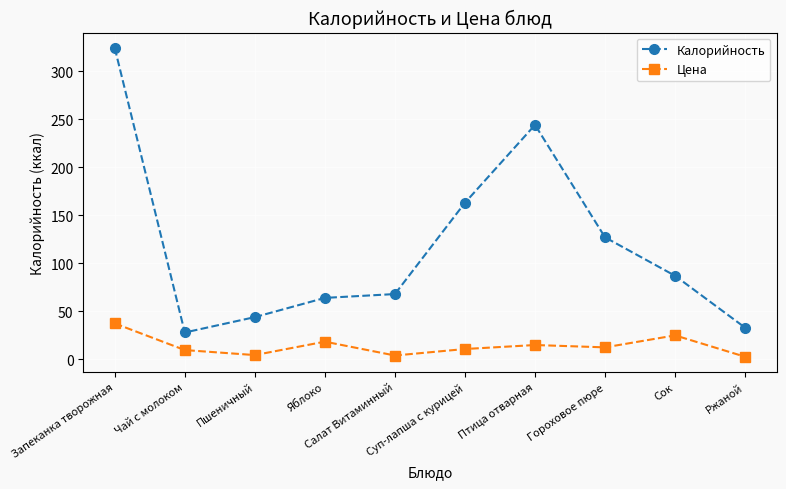

At which category does the chart reach its peak across all series?

Запеканка творожная